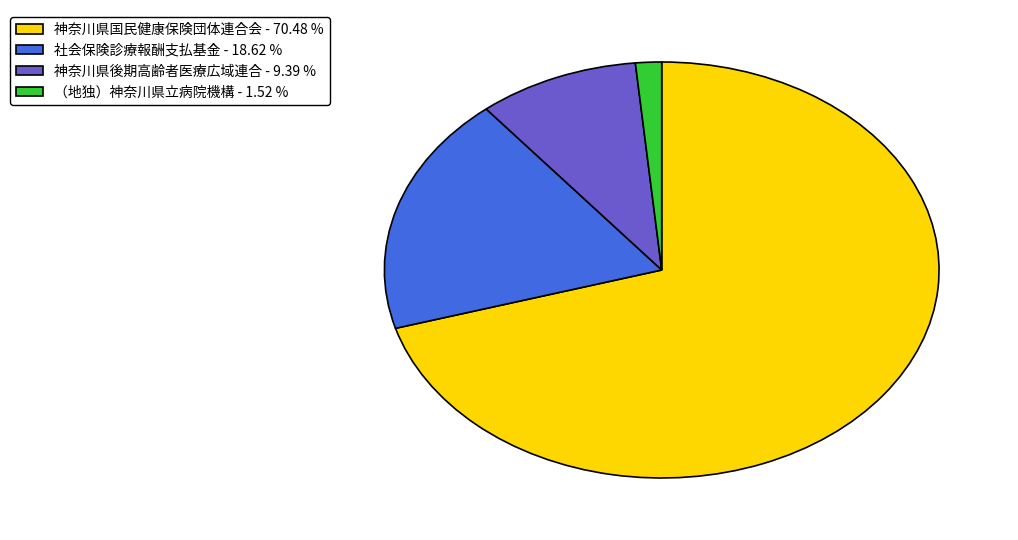

Which has a higher value, 神奈川県後期高齢者医療広域連合 - 9.39 % or 神奈川県国民健康保険団体連合会 - 70.48 %?

神奈川県国民健康保険団体連合会 - 70.48 %